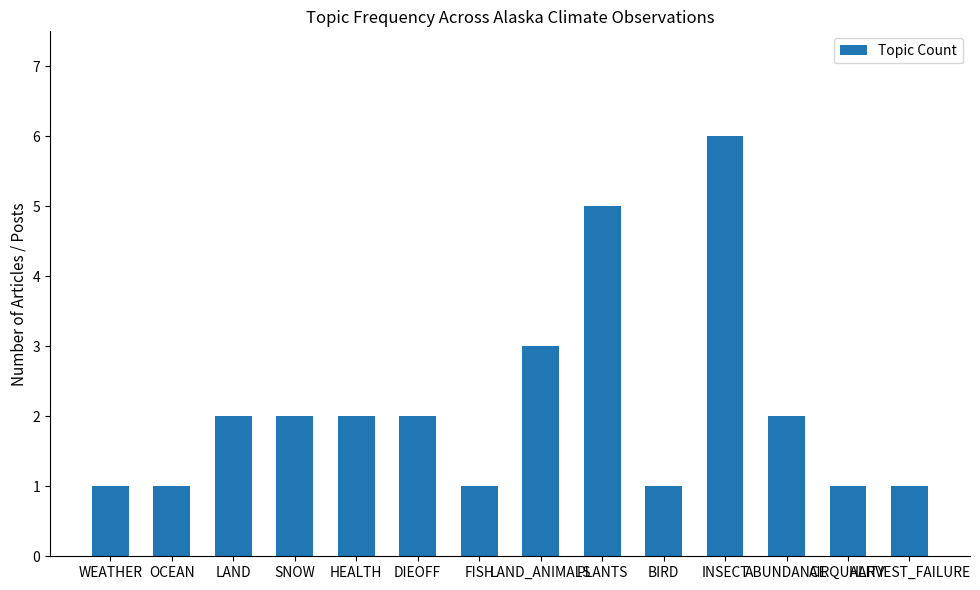

How many bars are there in total?

14